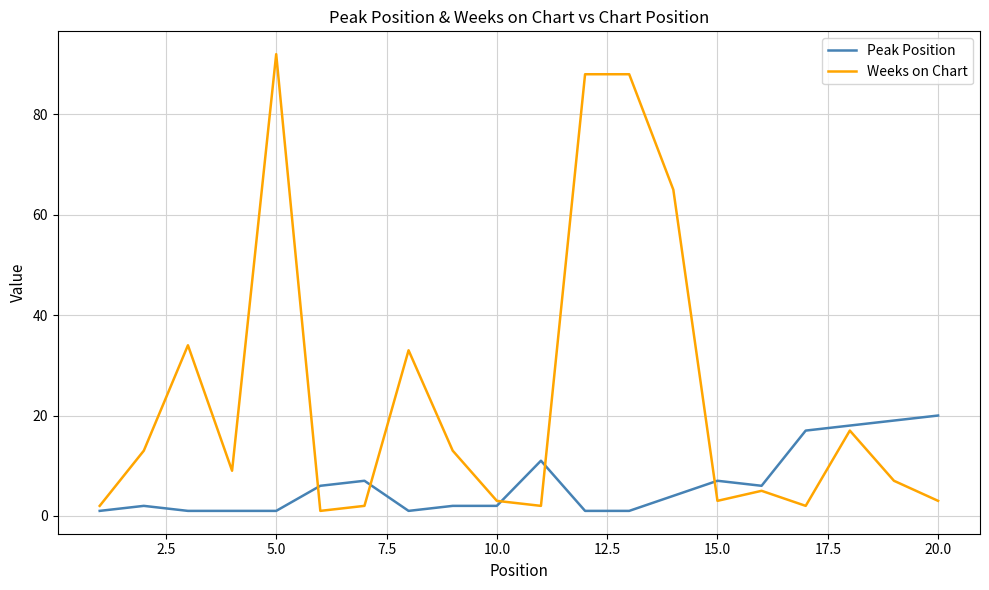

Rank the series by their average value, from highest to lowest.

Weeks on Chart, Peak Position